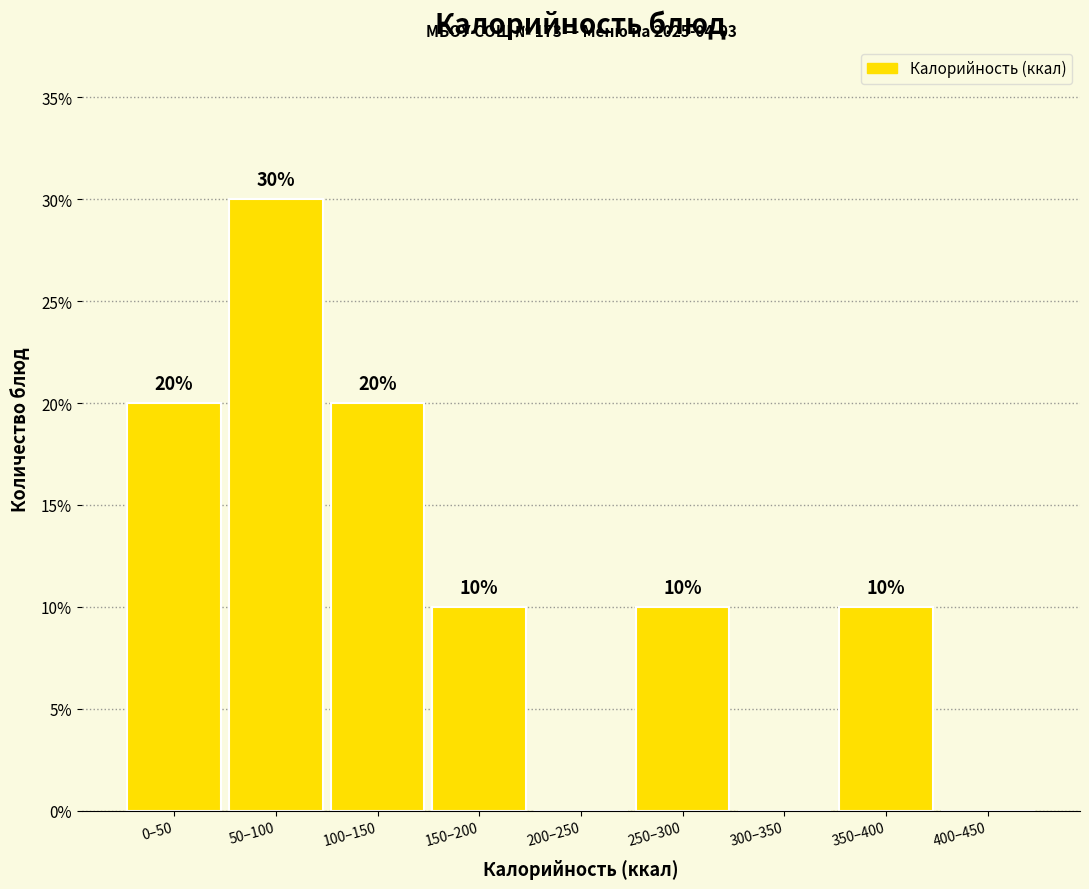

Reading right to left, transcribe all the data shown in this chart.

400–450=0	350–400=10	300–350=0	250–300=10	200–250=0	150–200=10	100–150=20	50–100=30	0–50=20